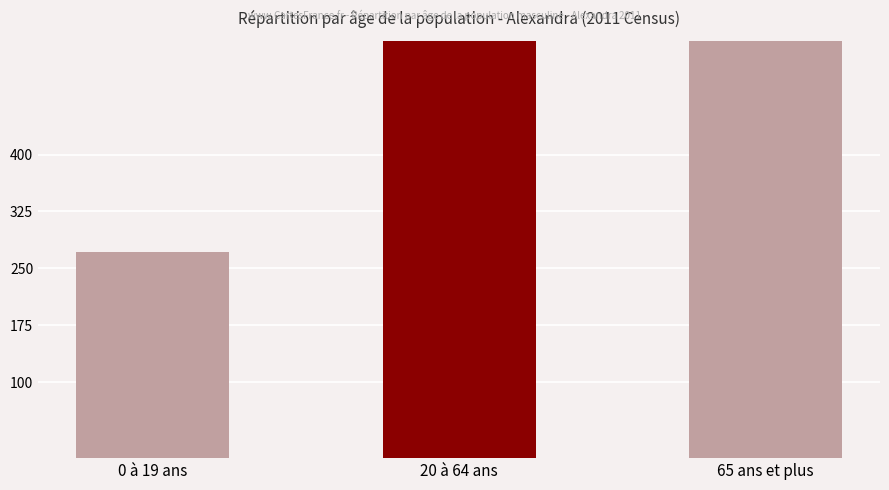

Reading right to left, transcribe all the data shown in this chart.

1197	2948	272